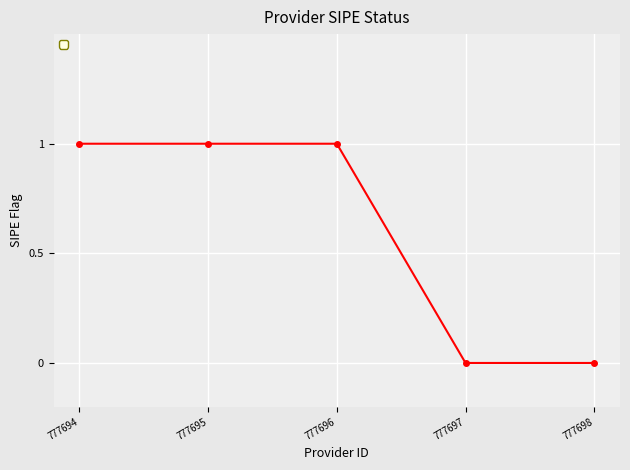

Is it true that the value at 777698 is 0?

True